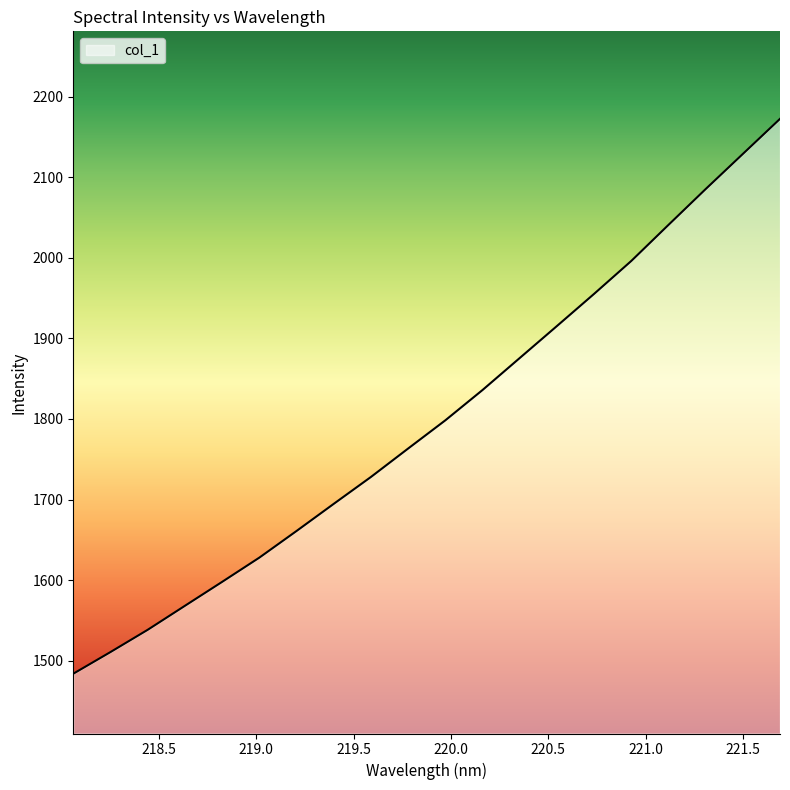

What is the difference between the maximum and minimum values?

688.6